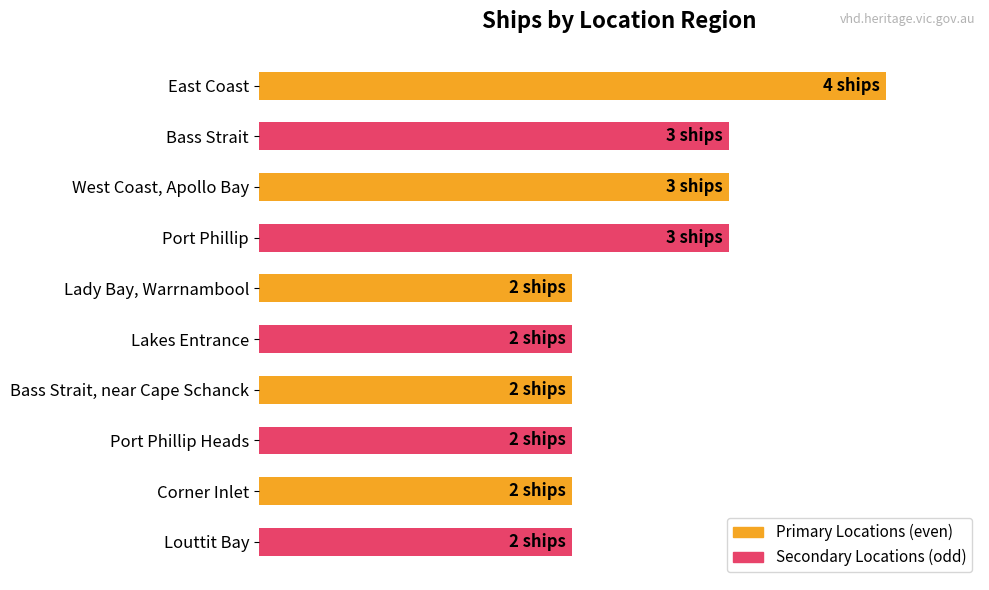

Are the bars grouped side by side (vs. stacked)?

No